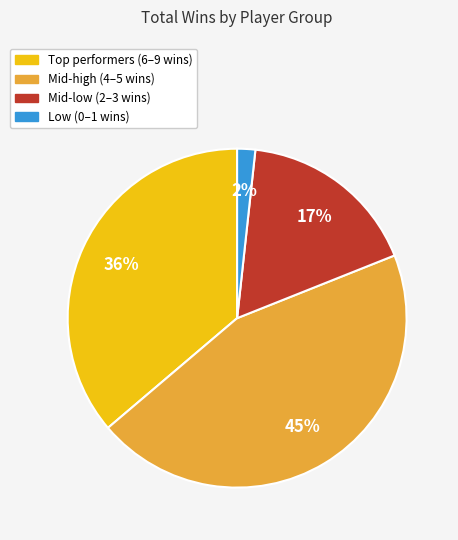

To the nearest percent, what is the difference between the largest and smallest slice percentages?

43%